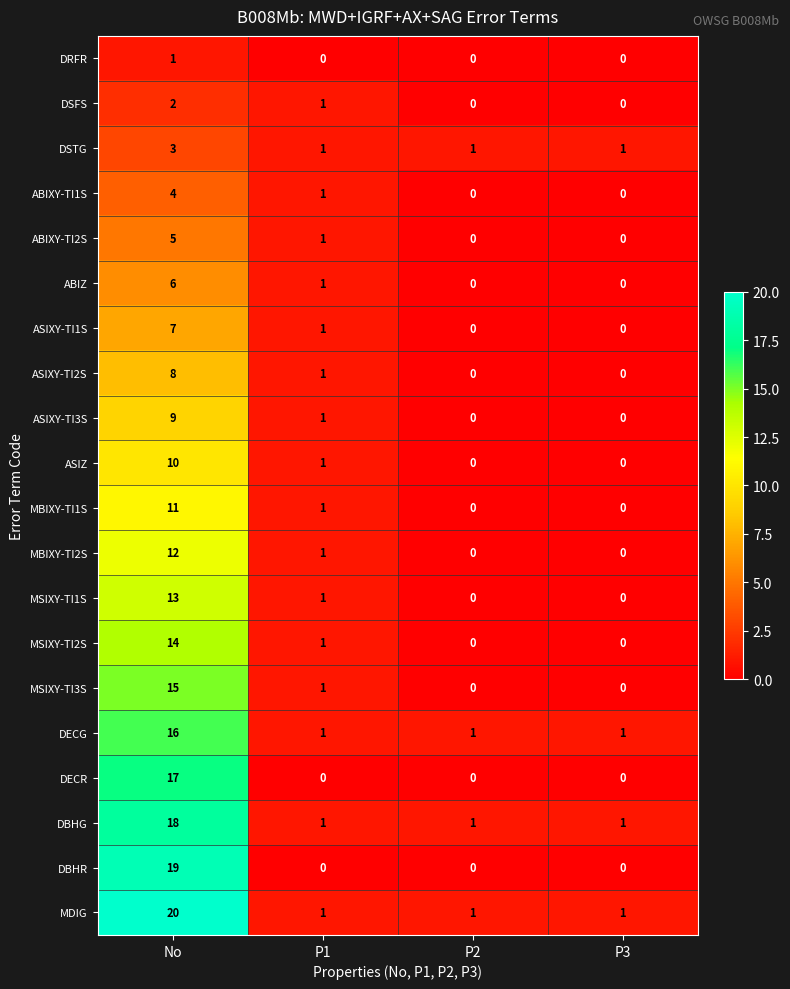

Is the value of MBIXY-TI1S at No greater than the value of DBHR at P3?

Yes